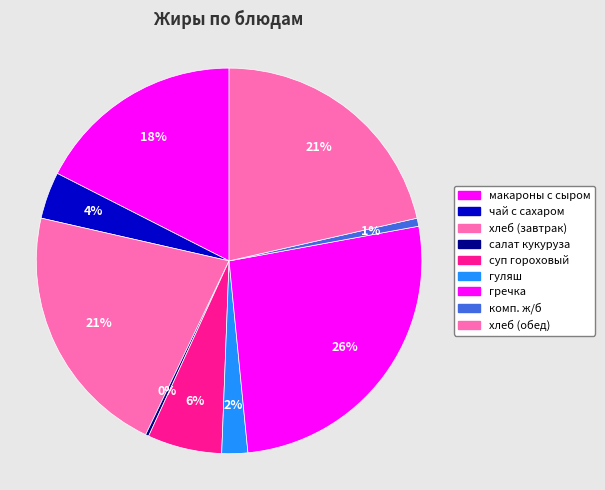

True or false: комп. ж/б accounts for 1% of the total.

True